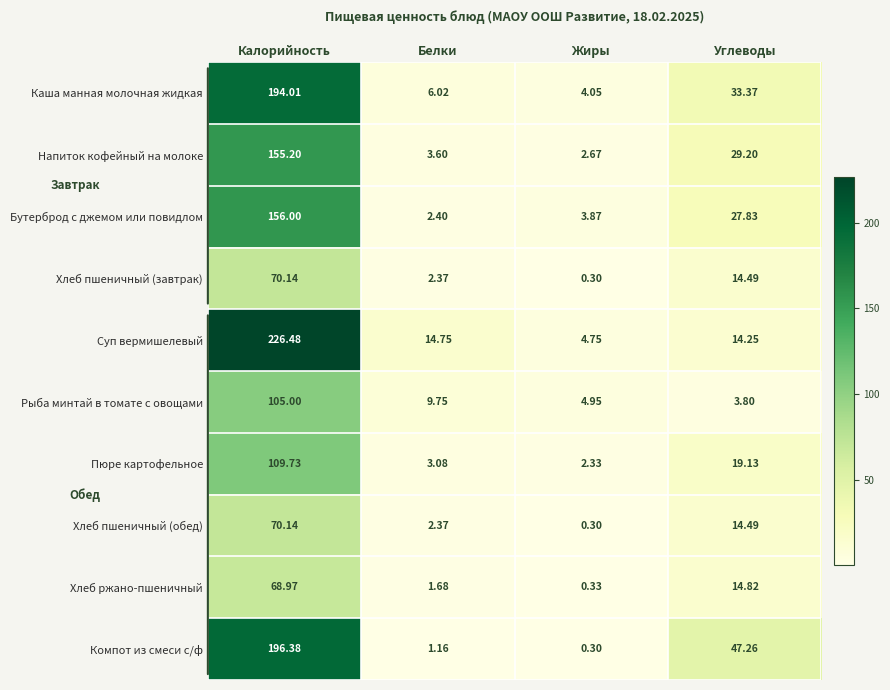

At which label does Бутерброд с джемом или повидлом reach its peak?

Калорийность